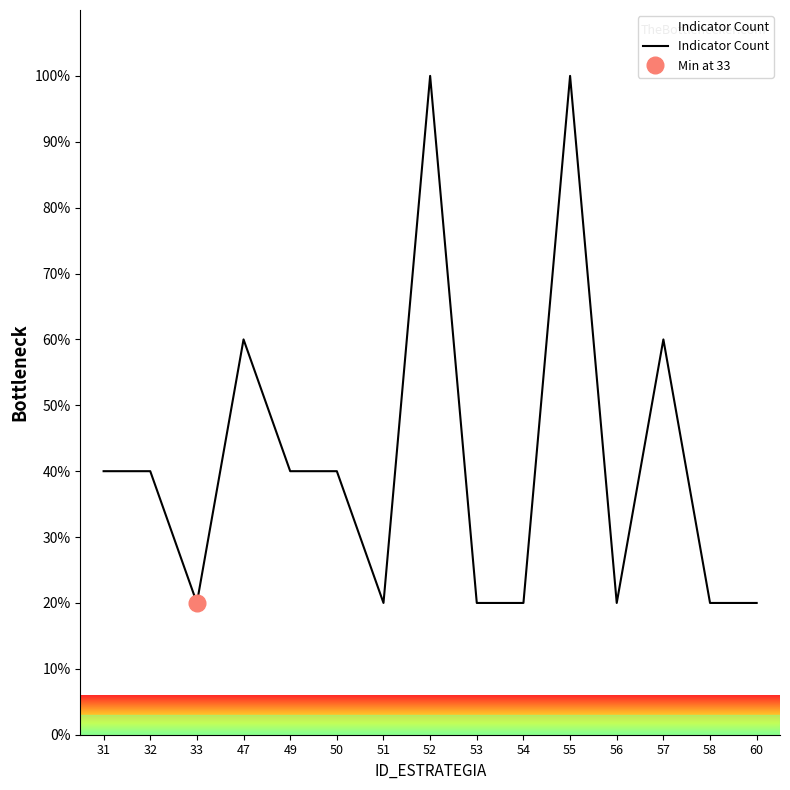

How many series are shown in this chart?

1